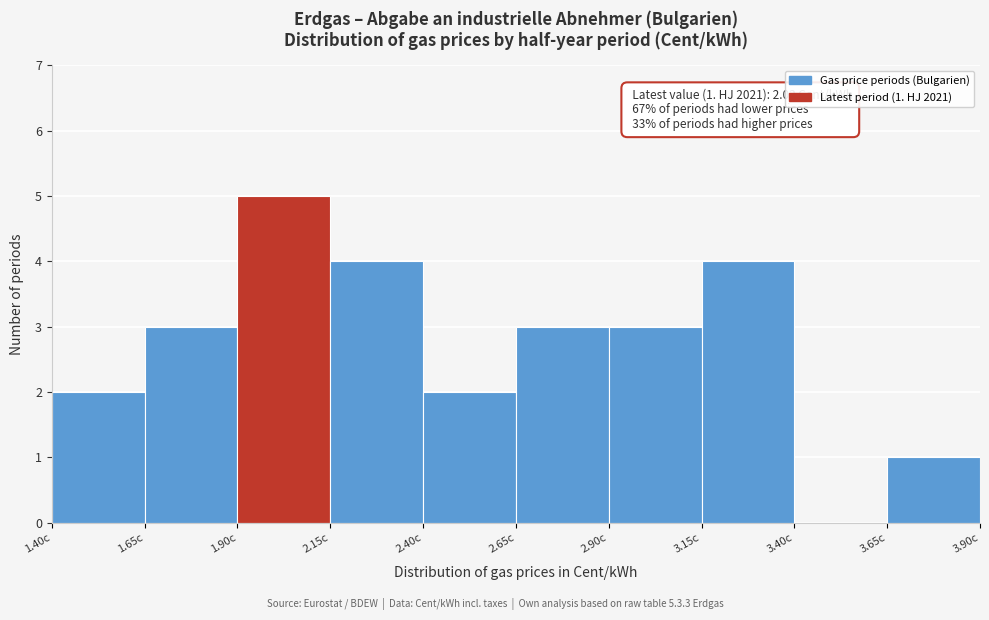

Which range on the x-axis has the tallest bar?

1.90 to 2.15